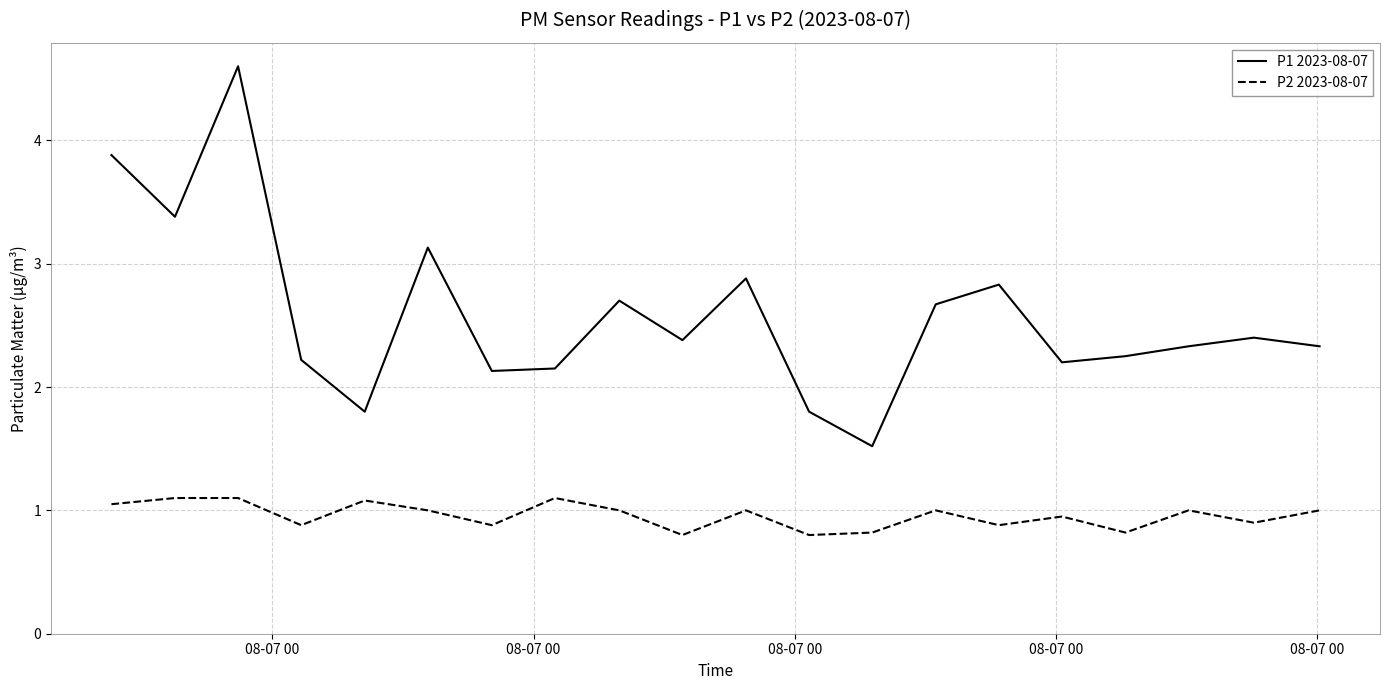

In P1 2023-08-07, how many points are lower than both neighbors (excluding endpoints)?

6